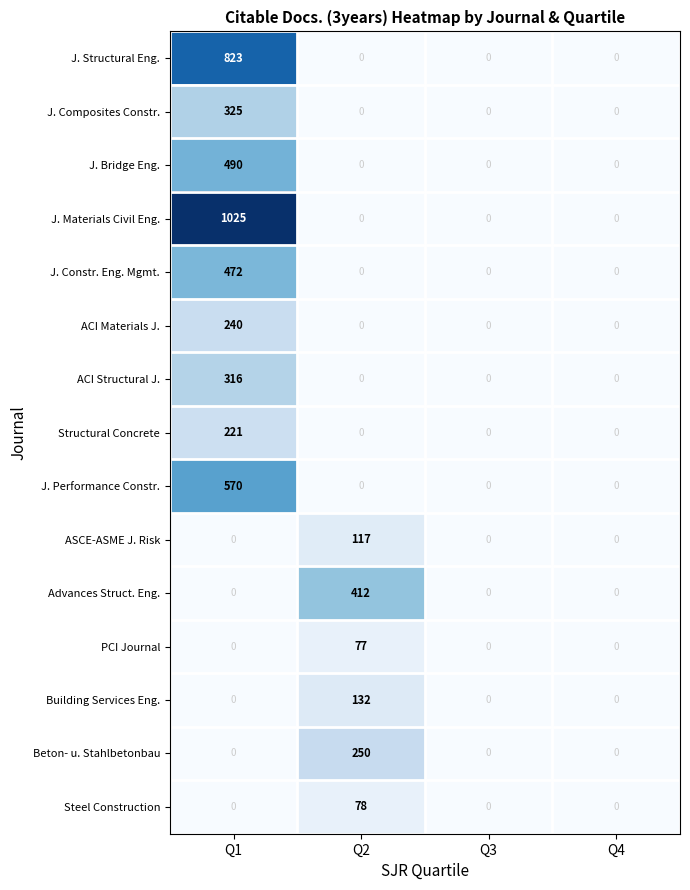

Which series has the widest spread of values?

J. Materials Civil Eng.